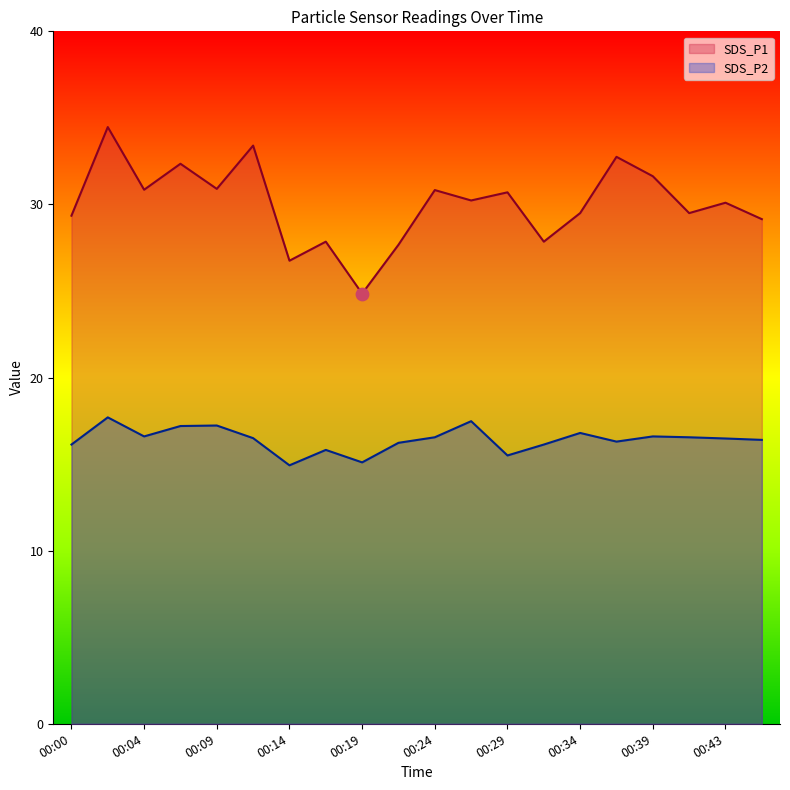

What is the total value across all series at 00:24?

47.4